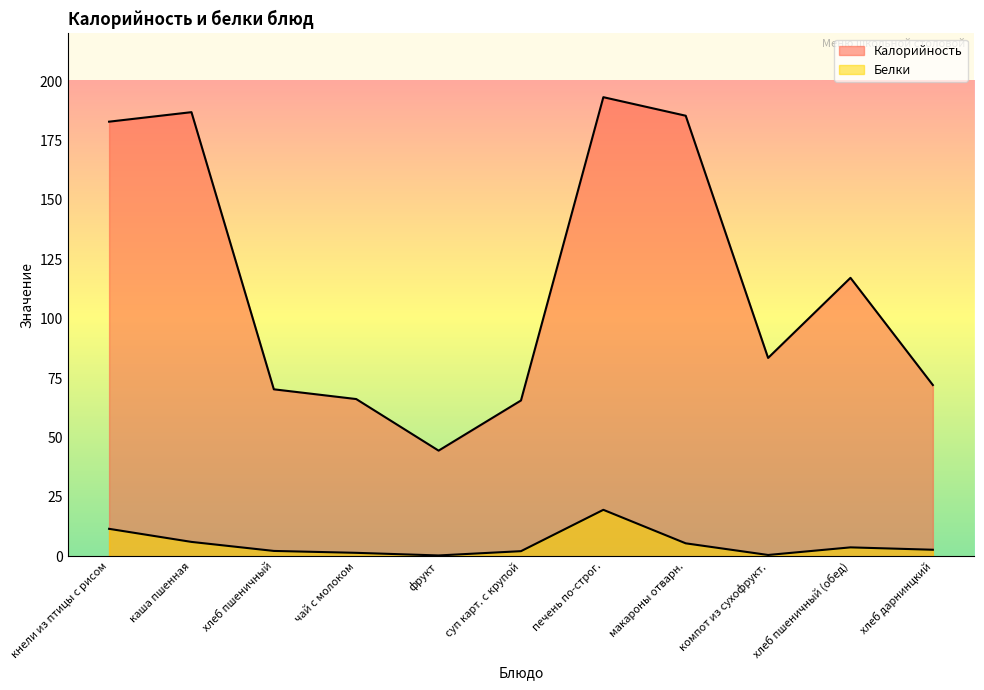

True or false: Белки and Калорийность intersect in this chart.

False